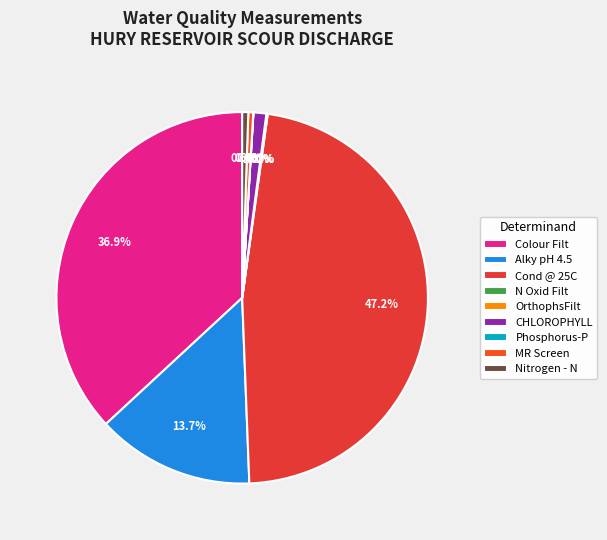

Combined, do Nitrogen - N and CHLOROPHYLL account for over 50%?

No